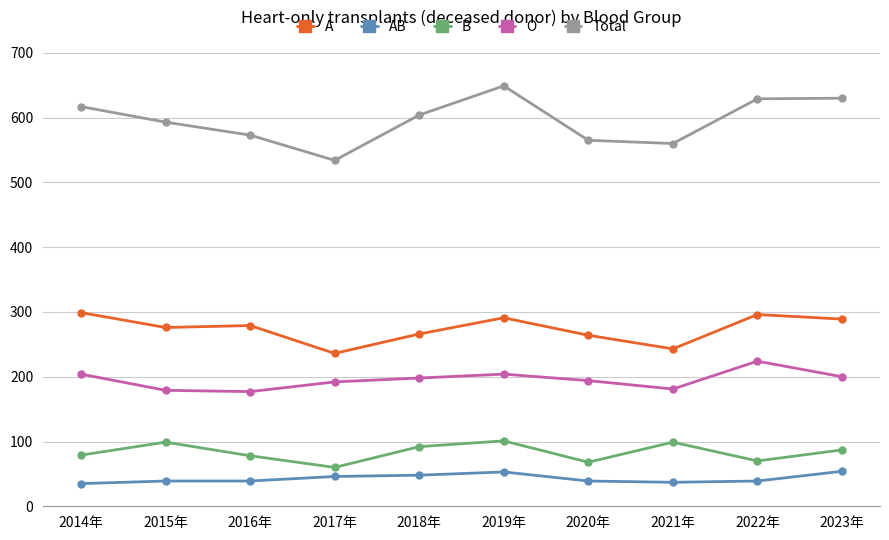

At how many categories does at least one series exceed 328?

10